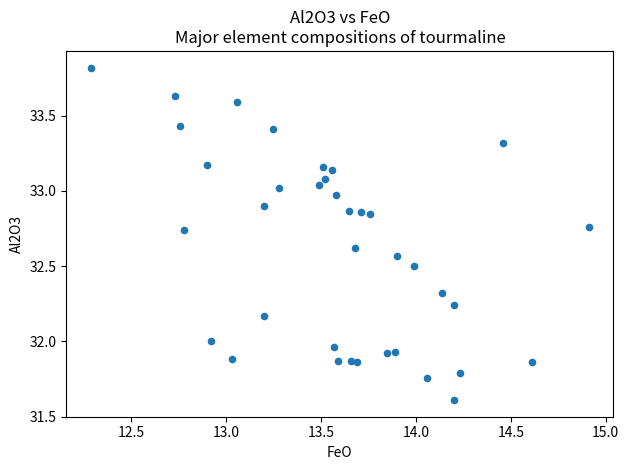

What is the range of X values (max minus min)?

2.6